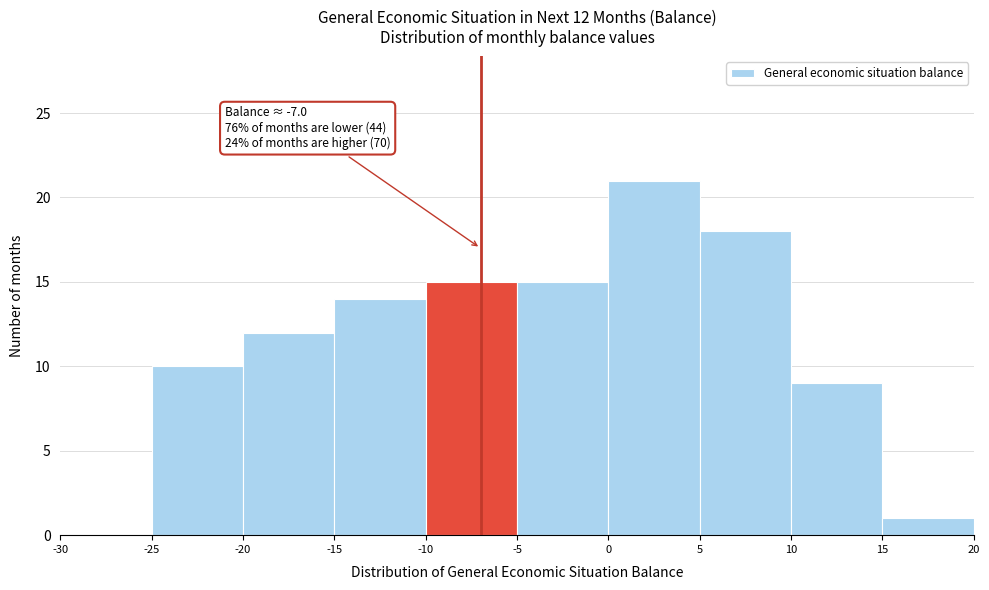

Over which range of the x-axis is the bar tallest?

0 to 5